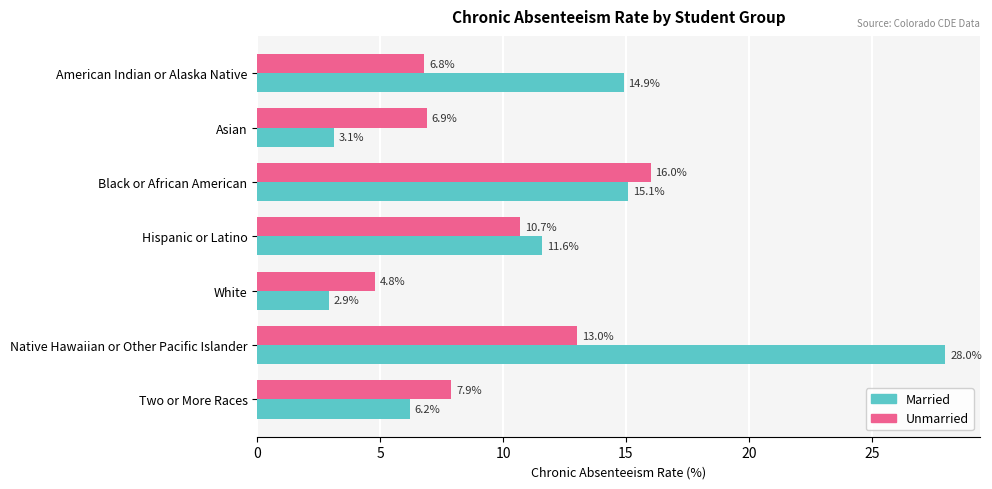

Which series has the widest spread of values?

Married